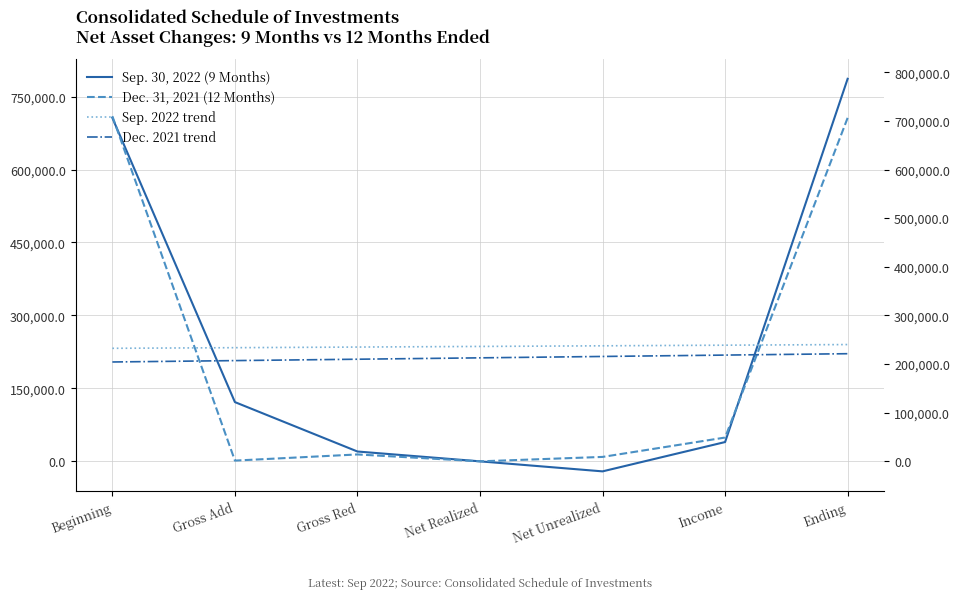

Does the chart display data point markers on the line(s)?

No